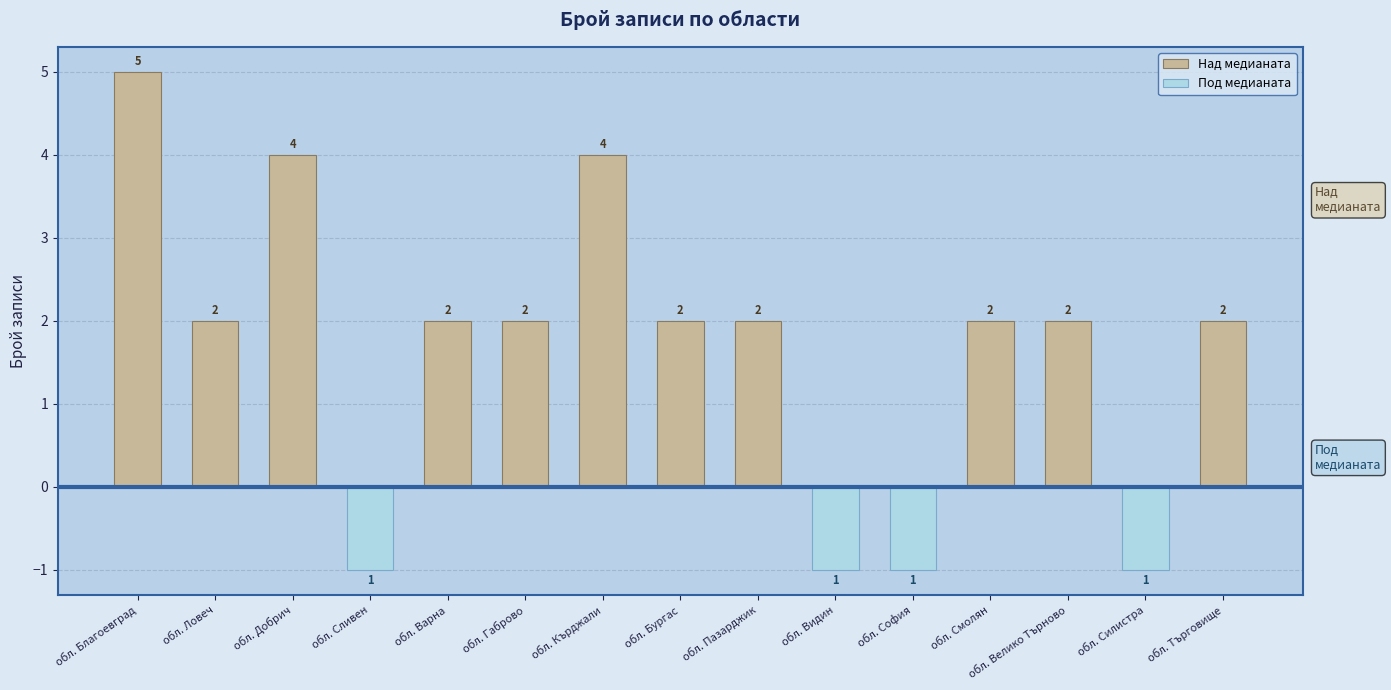

List the labels in order of Над медианата value, smallest first.

обл. Сливен, обл. Видин, обл. София, обл. Силистра, обл. Ловеч, обл. Варна, обл. Габрово, обл. Бургас, обл. Пазарджик, обл. Смолян, обл. Велико Търново, обл. Търговище, обл. Добрич, обл. Кърджали, обл. Благоевград